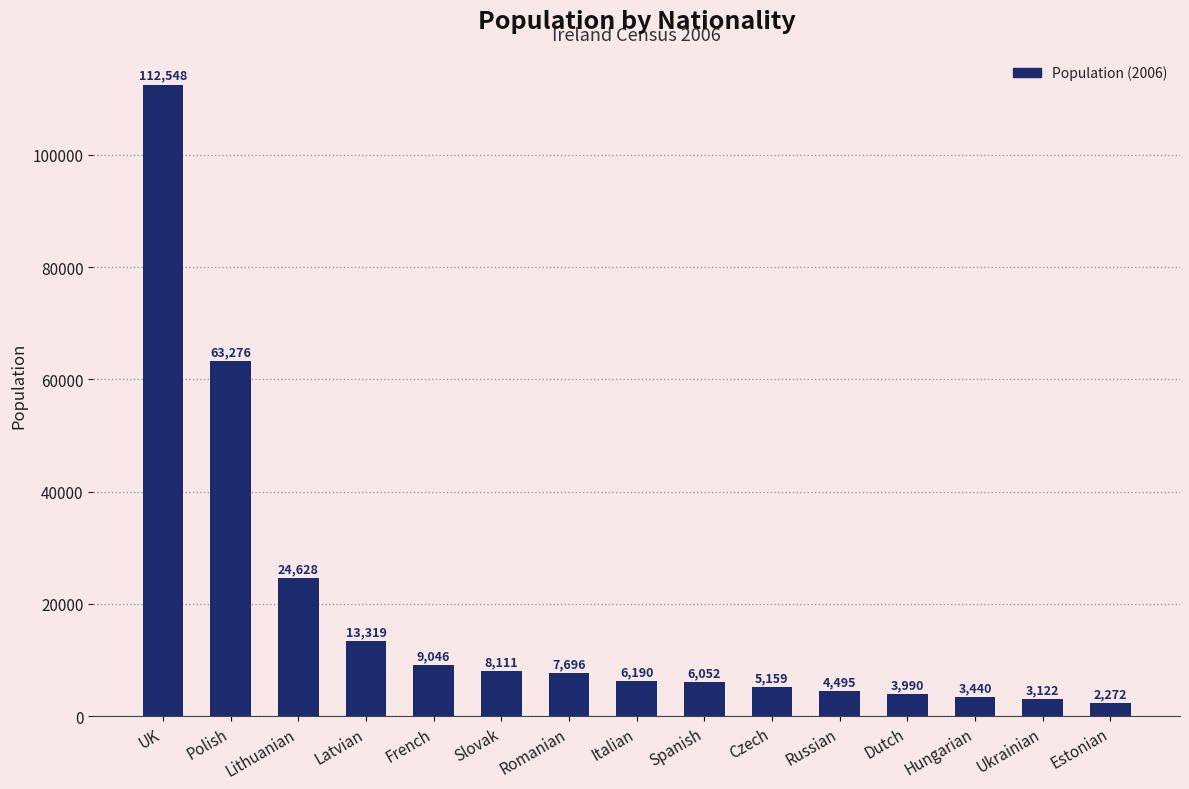

The chart shows a value of 150286 at UK. True or false?

False